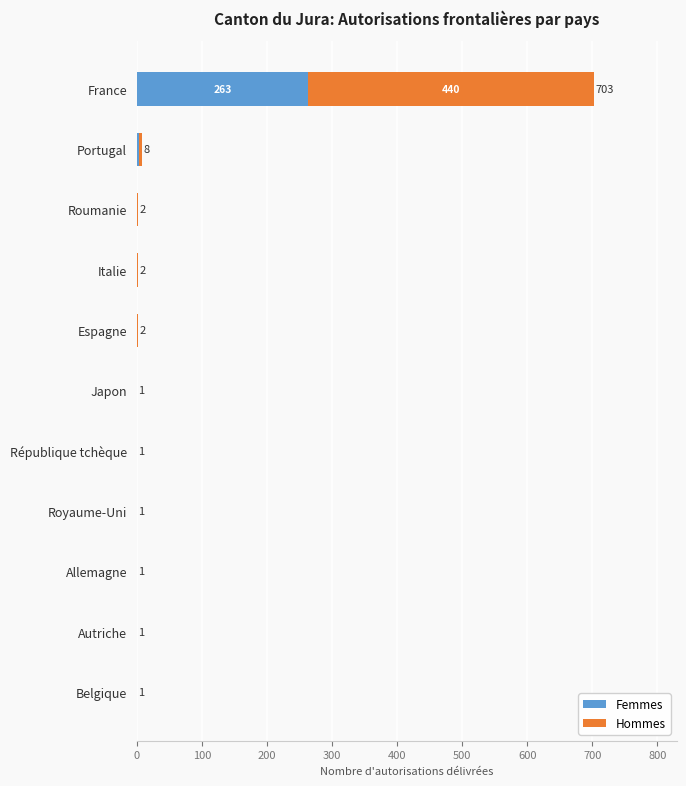

At which category is the sum across all series the highest?

France